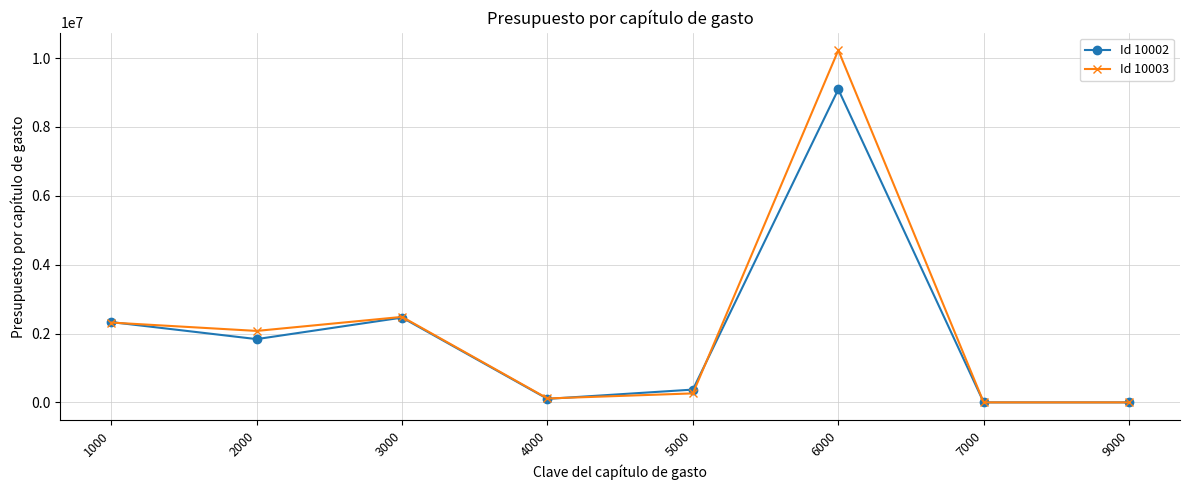

How many categories are shown in the chart?

8